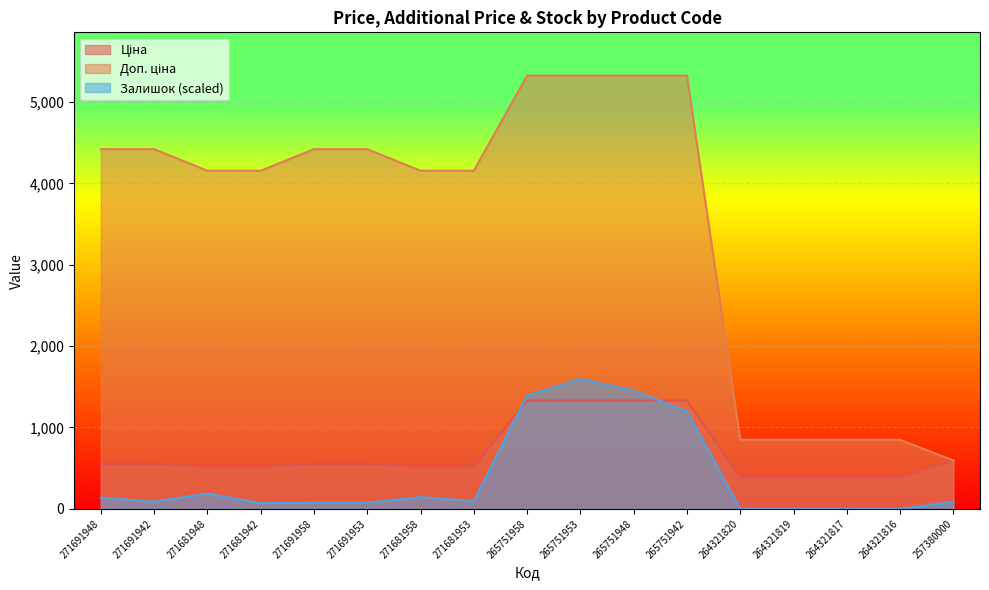

At which label does Залишок reach its peak?

265751953